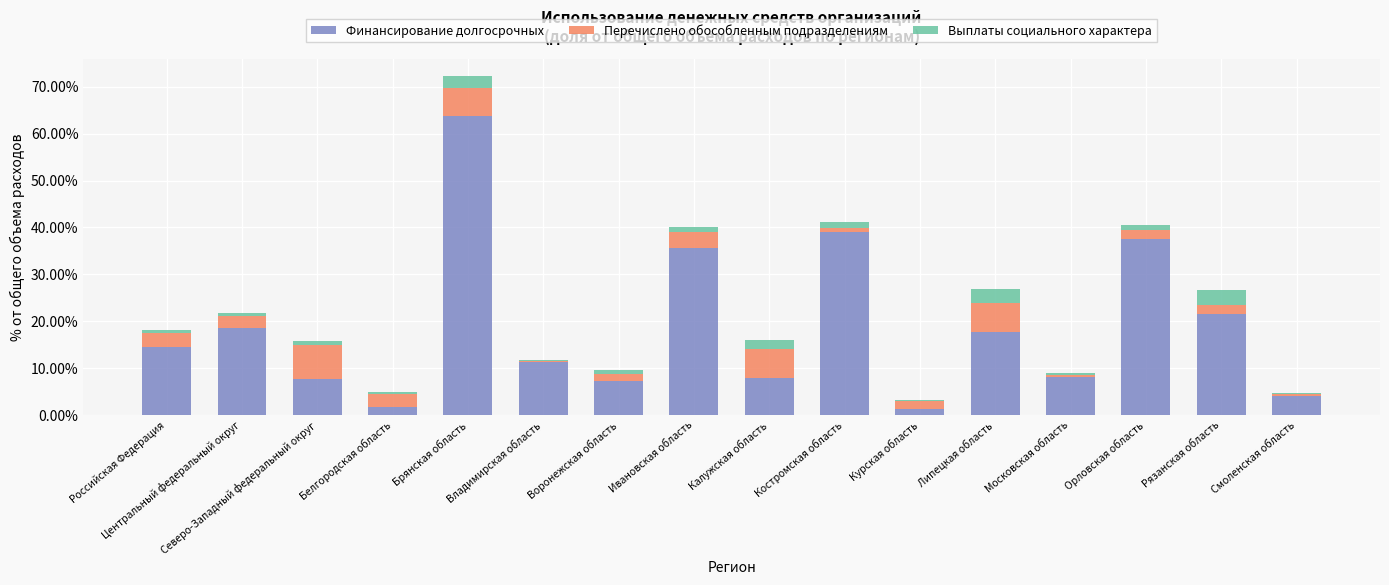

What is the sum of all Финансирование долгосрочных values?

297.5